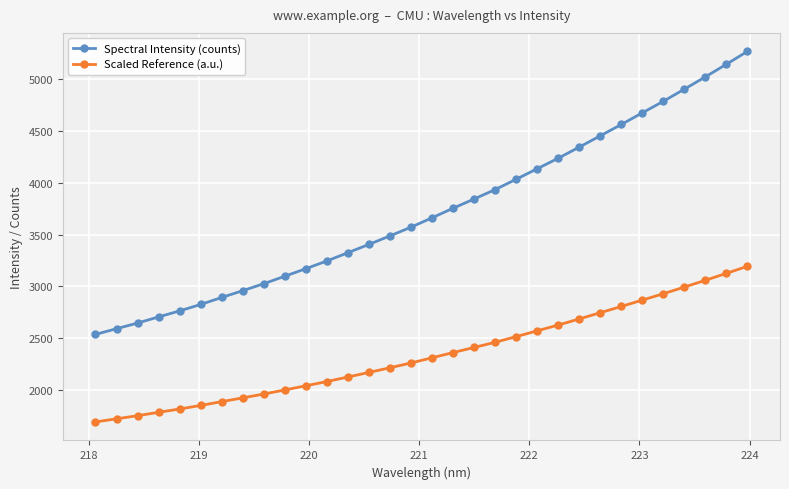

List the series in order of their peak value, highest first.

Spectral Intensity (counts), Scaled Reference (a.u.)